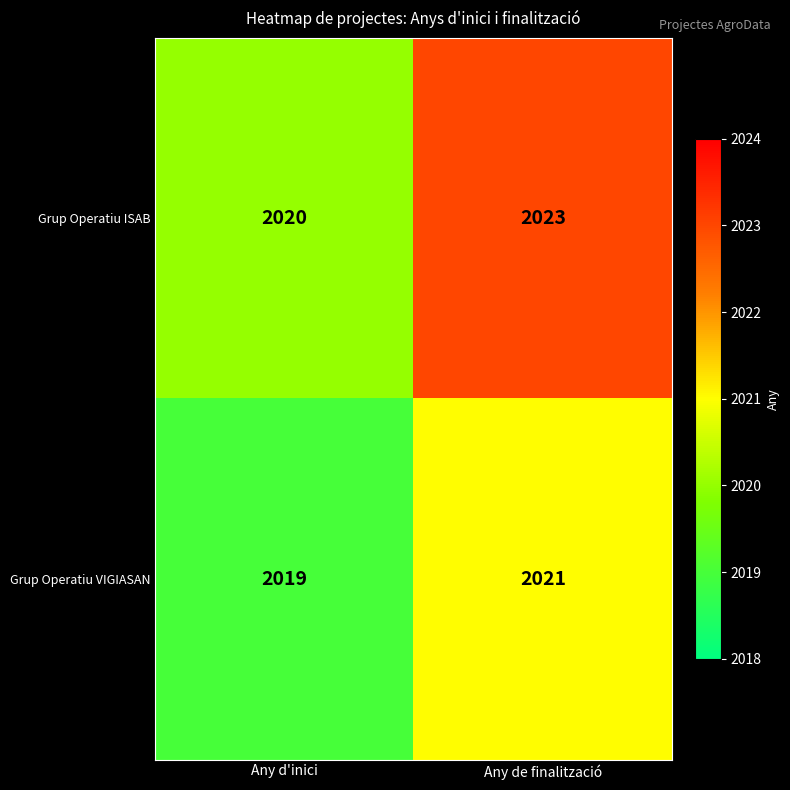

What is the average value of the Grup Operatiu VIGIASAN series?

2020